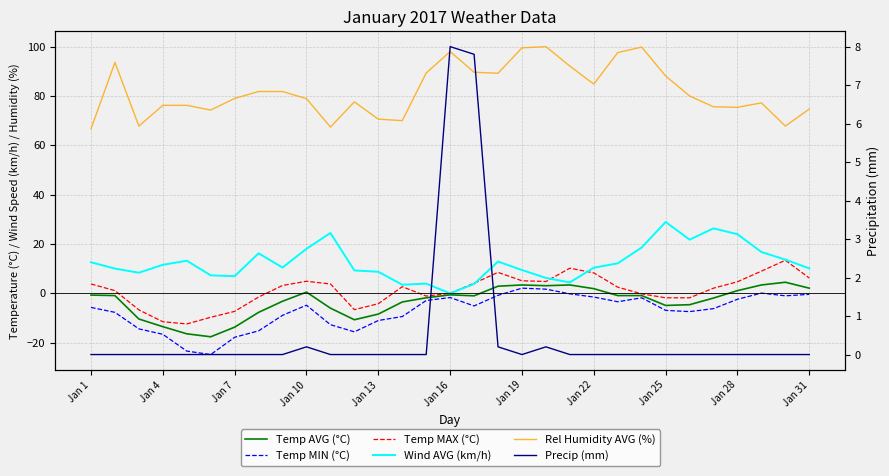

What is the average value of the Temp MAX (°C) series?

1.1